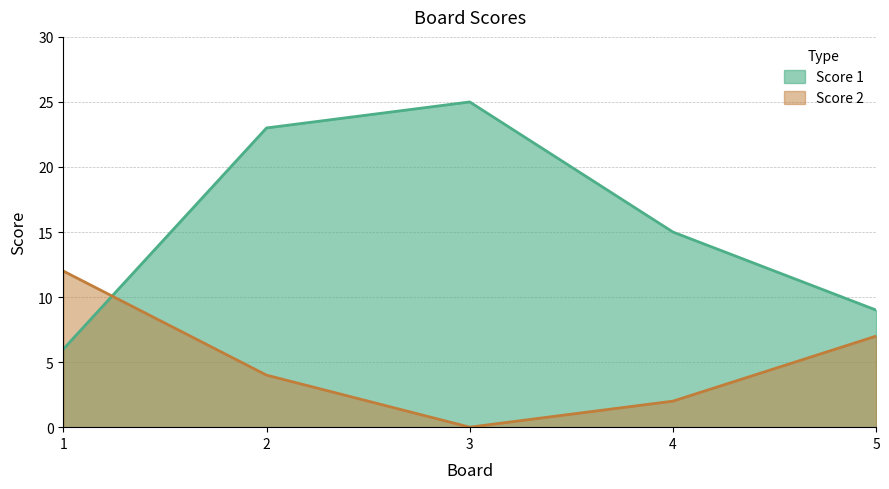

True or false: Score 2 has a value of 7 at 5.

True